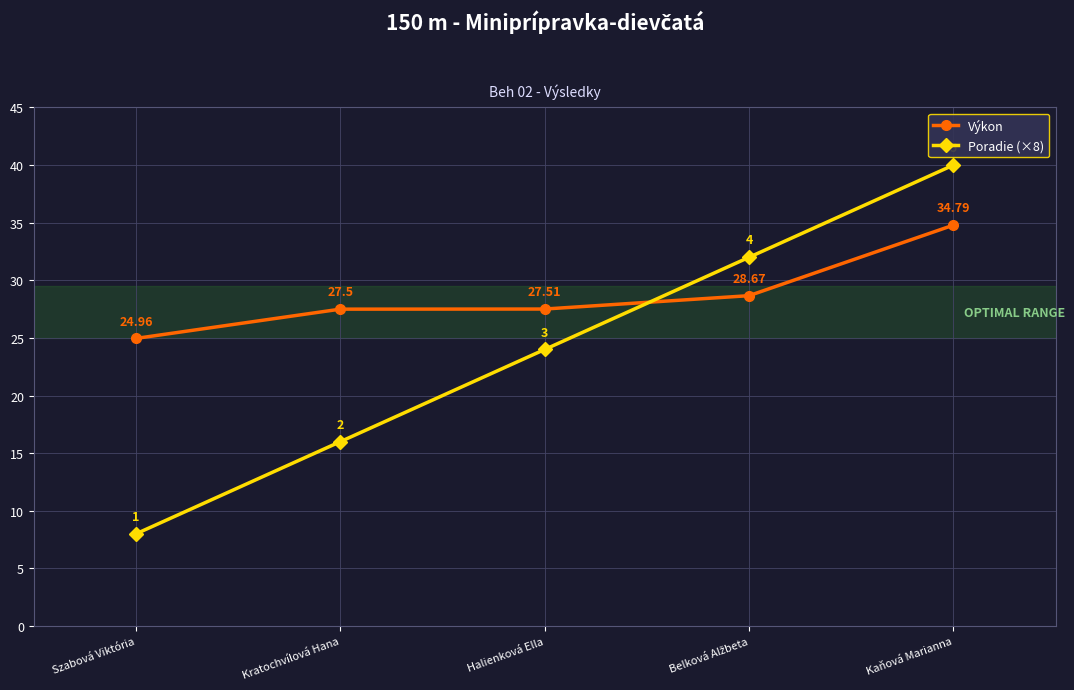

True or false: Poradie (×8) and Výkon cross at least once.

True